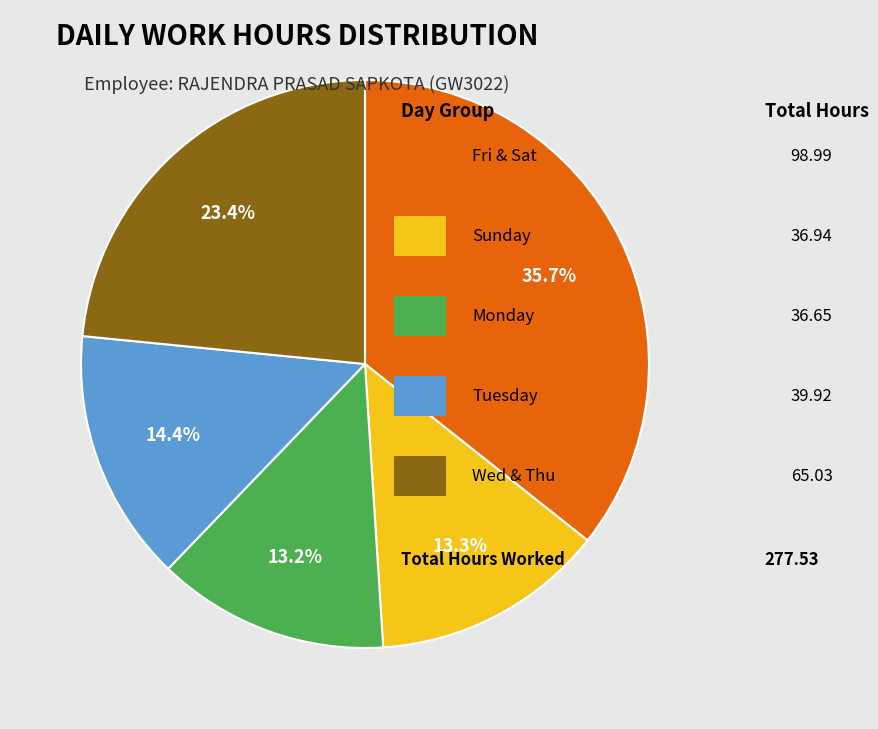

Does any single category account for the majority?

No